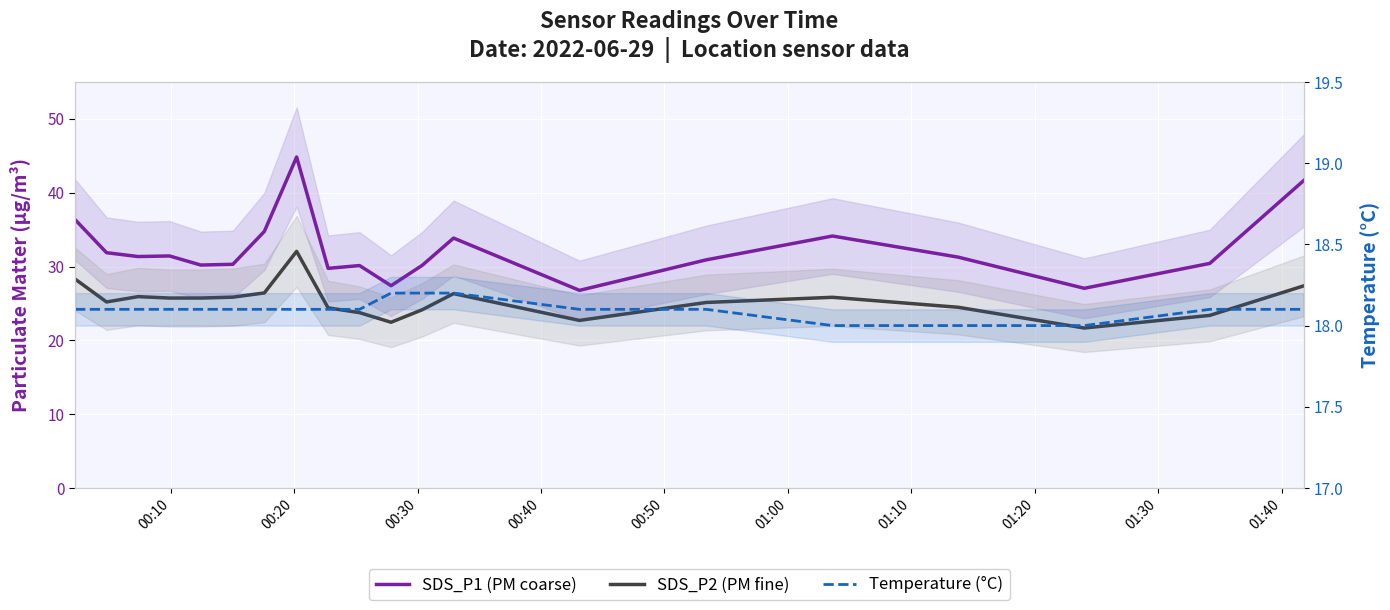

What are all the series names shown in the legend?

SDS_P1 (PM coarse), SDS_P2 (PM fine), Temperature (°C)